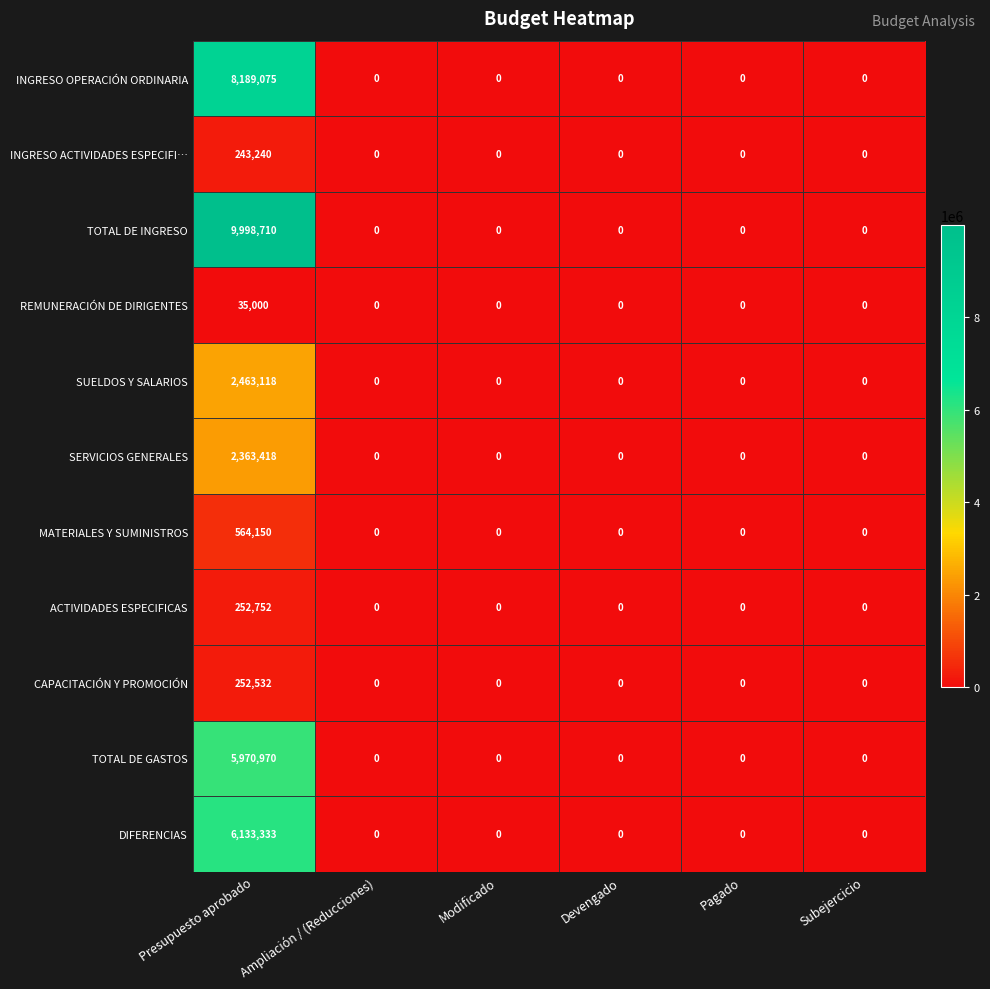

Which series has the largest total across all categories?

TOTAL DE INGRESO